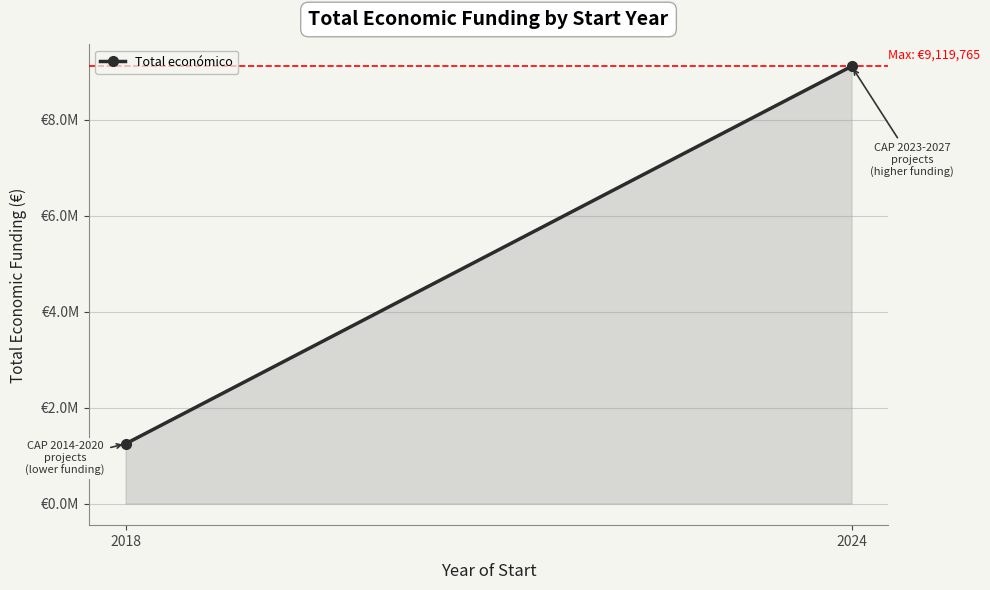

Which has a higher value, 2018 or 2024?

2024